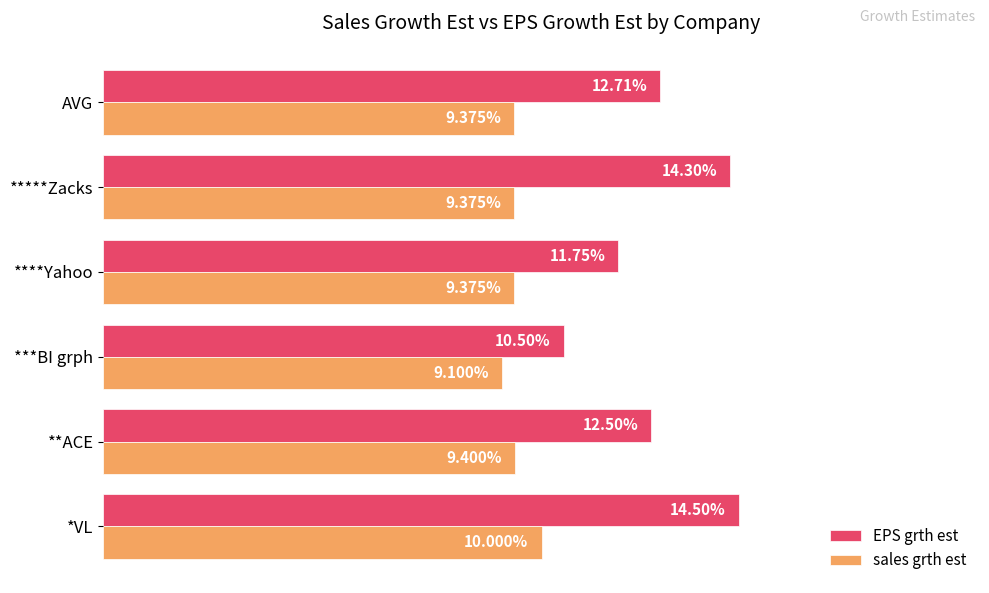

Which series has the widest spread of values?

EPS grth est